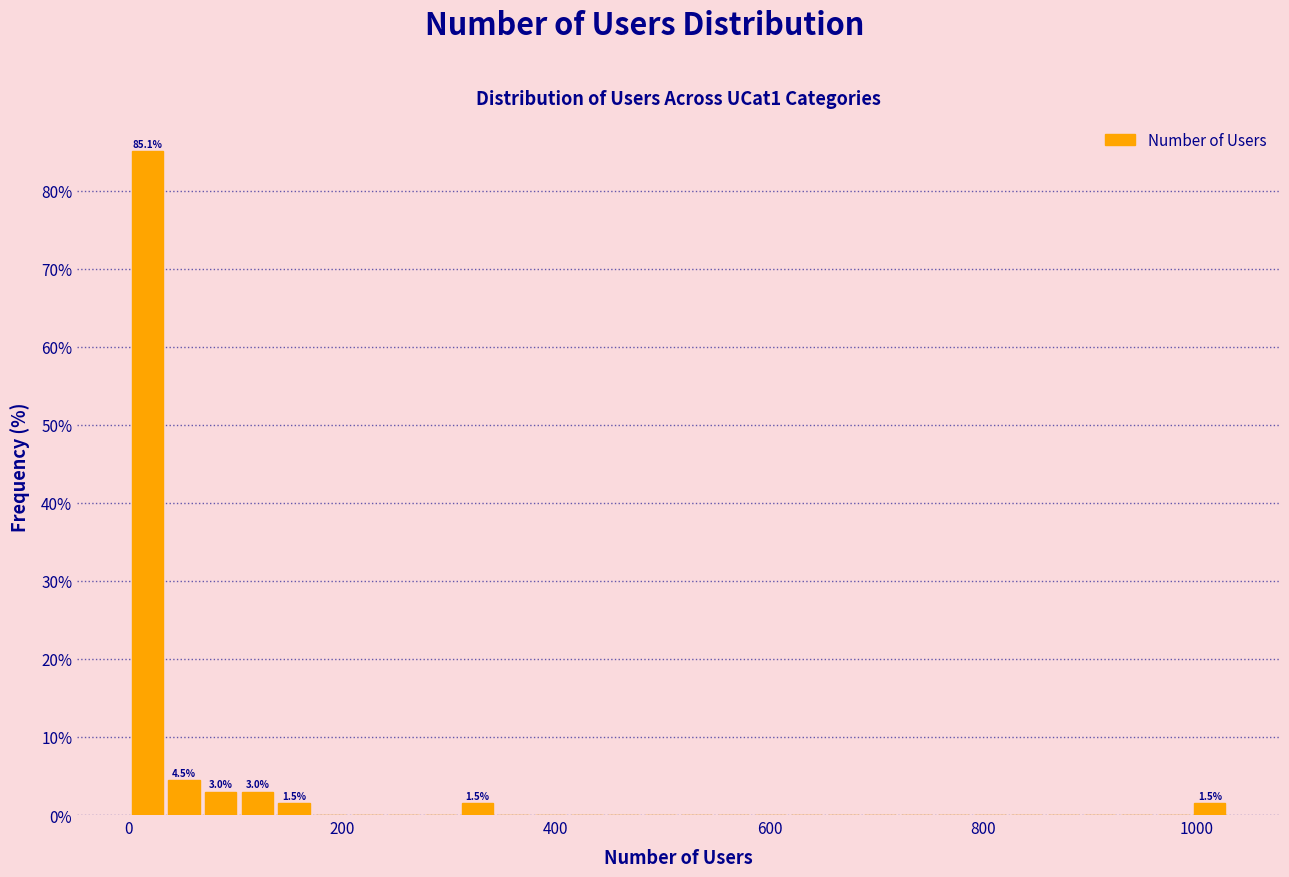

Around what value on the x-axis is the tallest bar? Give the approximate position of its centre, as read against the axis.

20